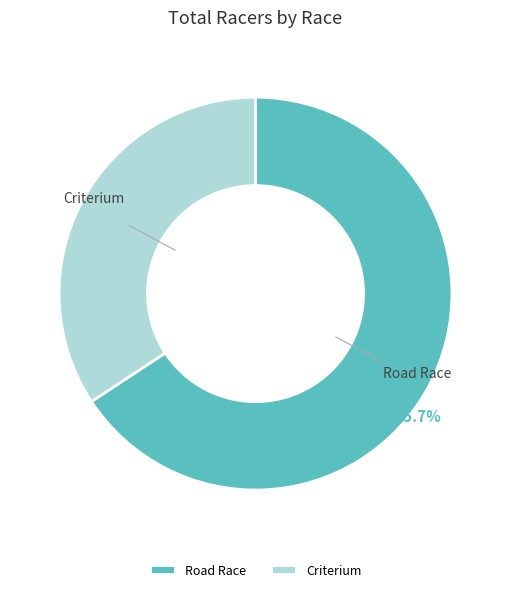

What percentage is NOT represented by Road Race?

34.3%